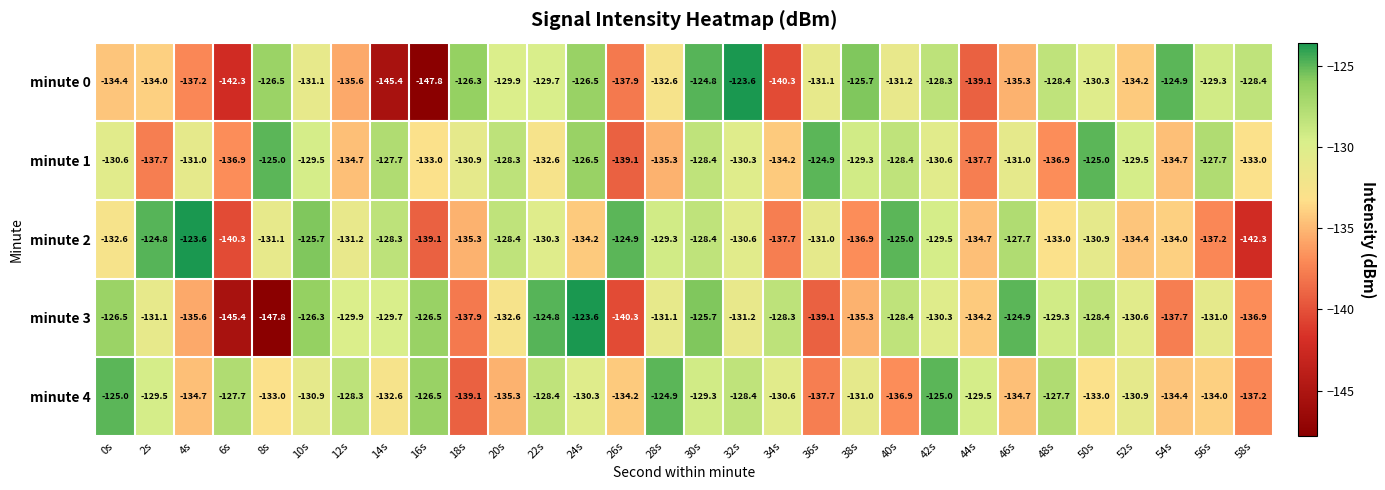

What is the difference between the highest and lowest values at 46s?

10.4